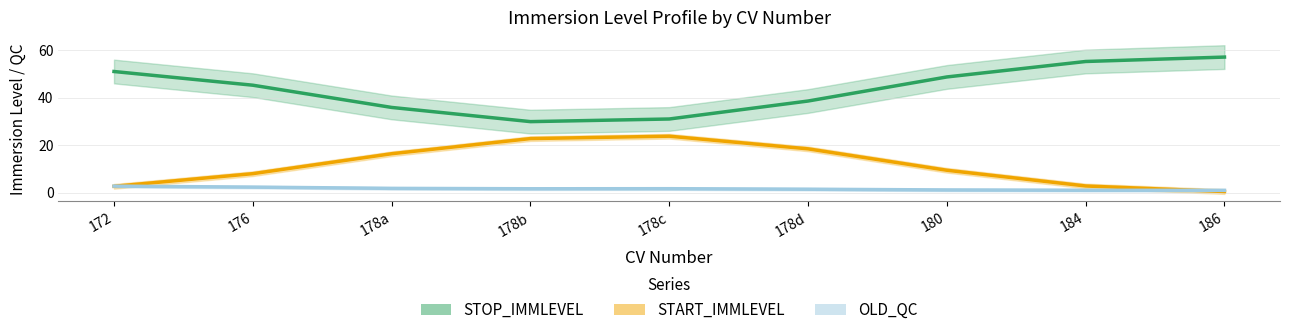

Which category has the highest value in the START_IMMLEVEL series?

178c